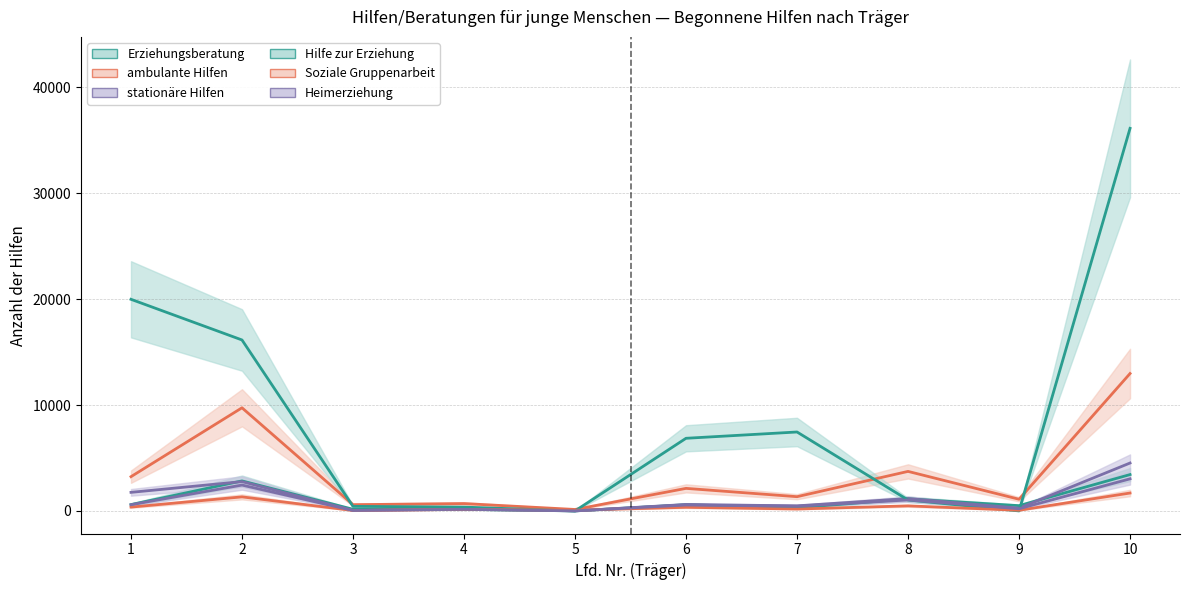

What is the difference between the highest and lowest values at 6?

6518